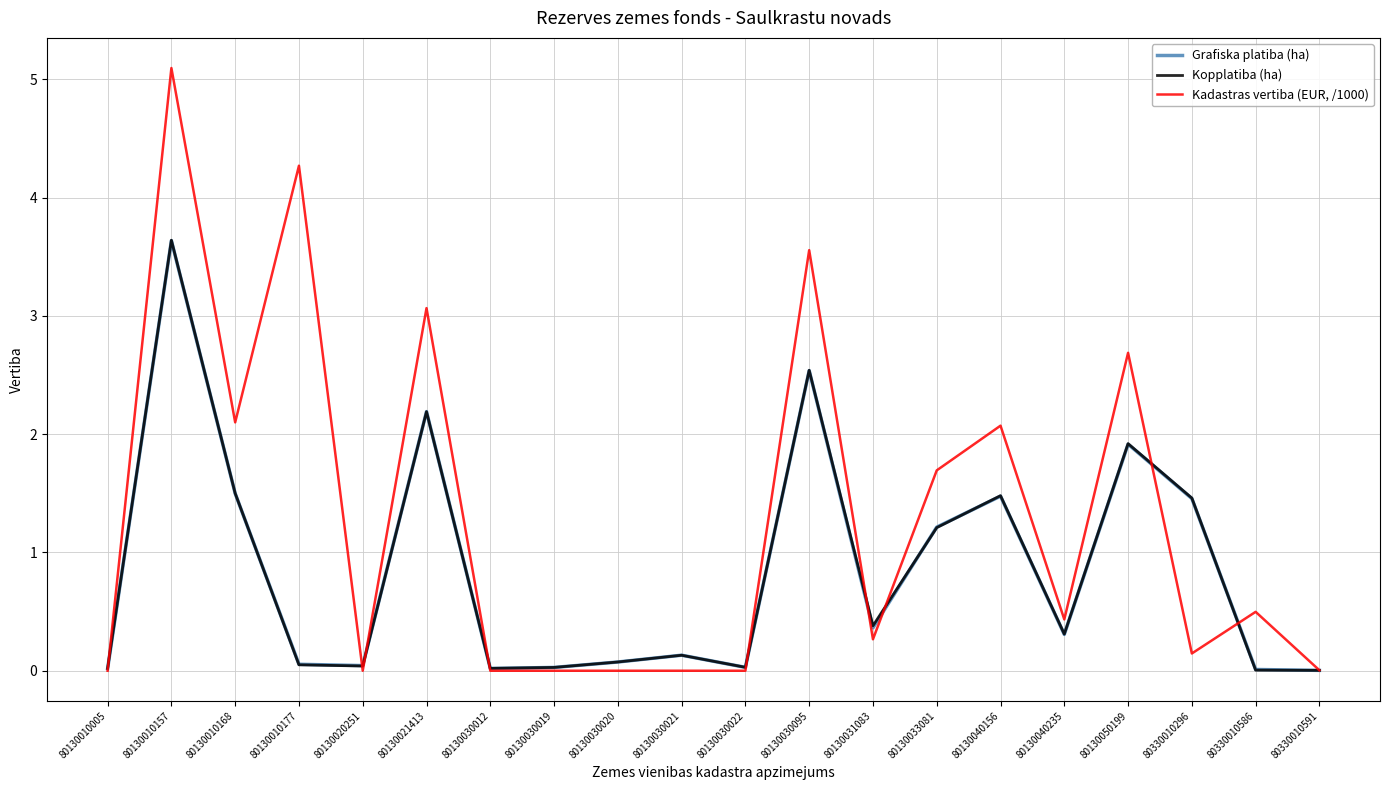

At which category does Grafiska platiba (ha) reach its first local peak?

80130010157